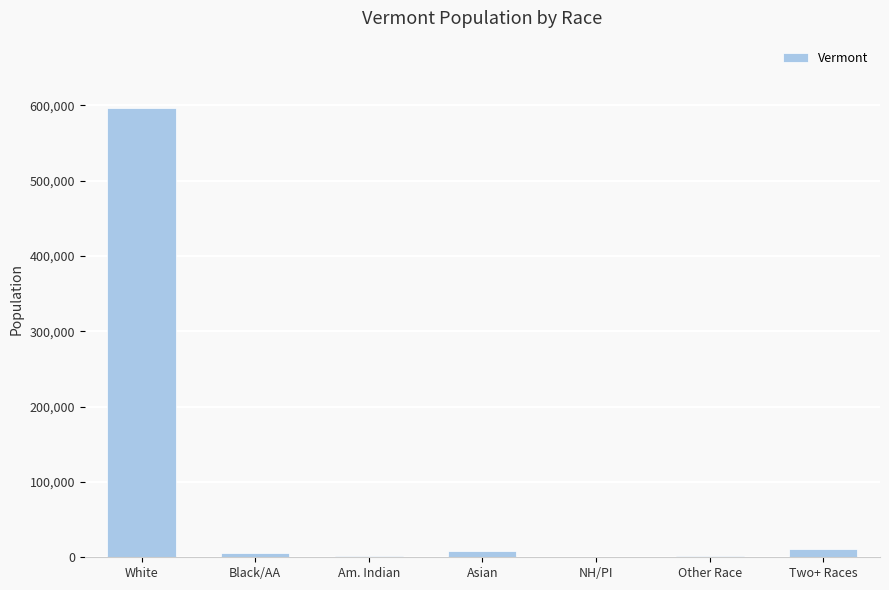

Is it true that the value at White is 179065?

False